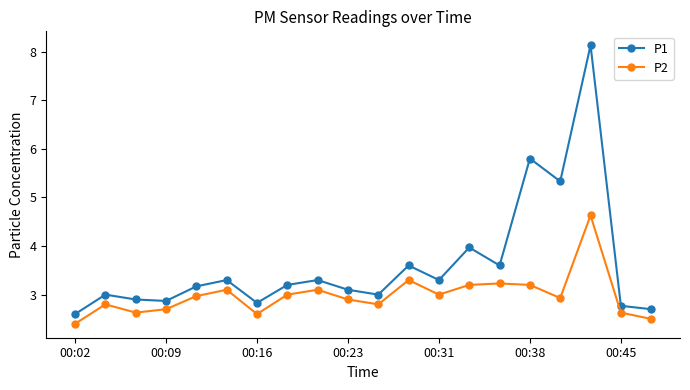

True or false: P1 and P2 intersect in this chart.

False